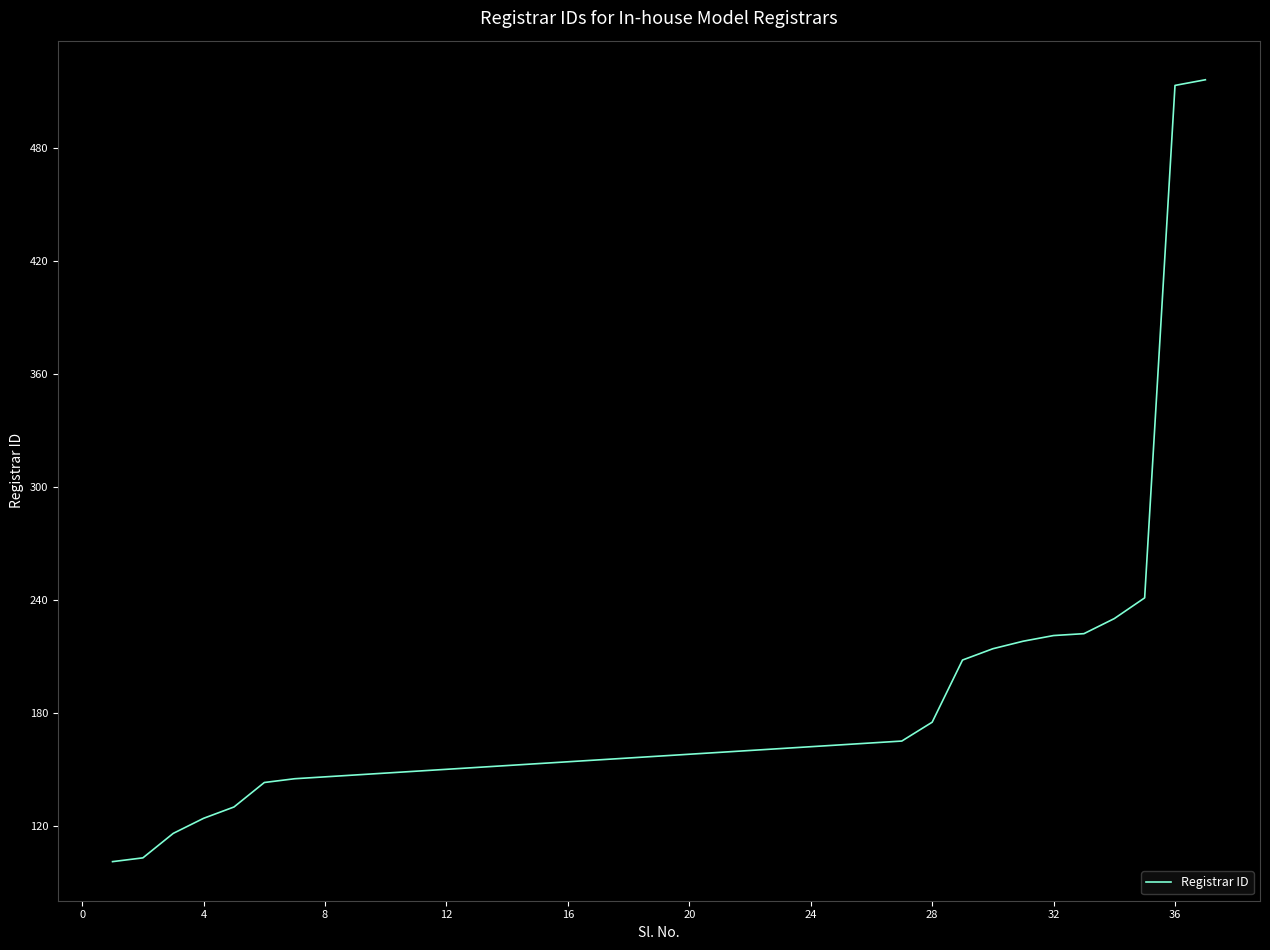

What is the difference between the maximum and minimum values?

415